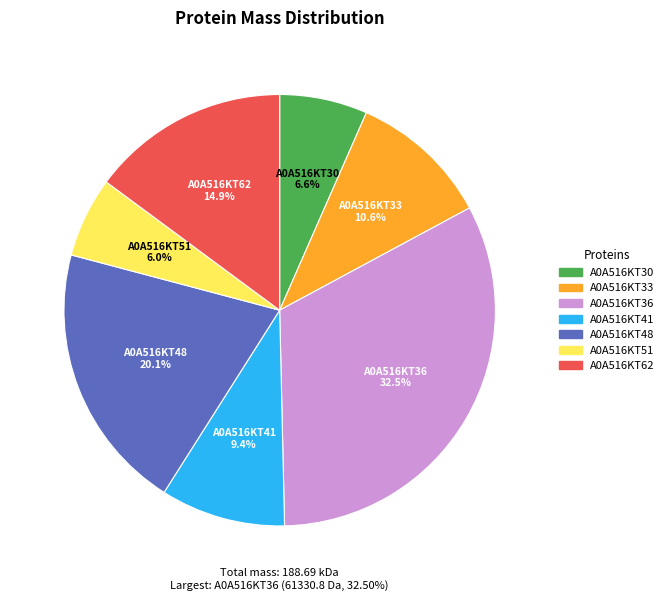

Which category has the biggest portion of the pie?

A0A516KT36